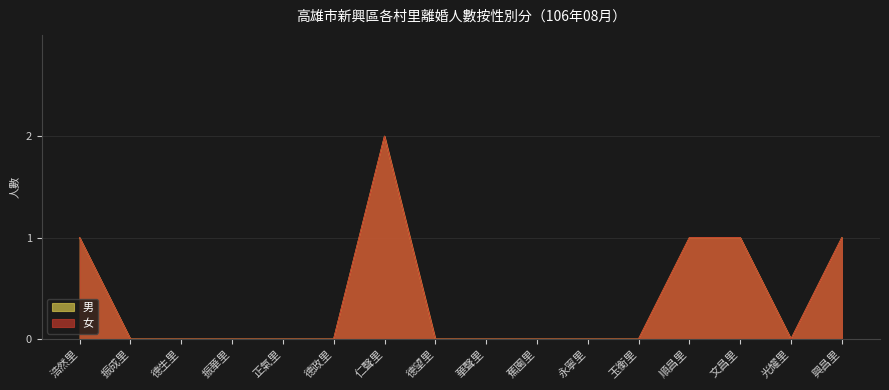

The value of 男 at 仁聲里 is 2. True or false?

True